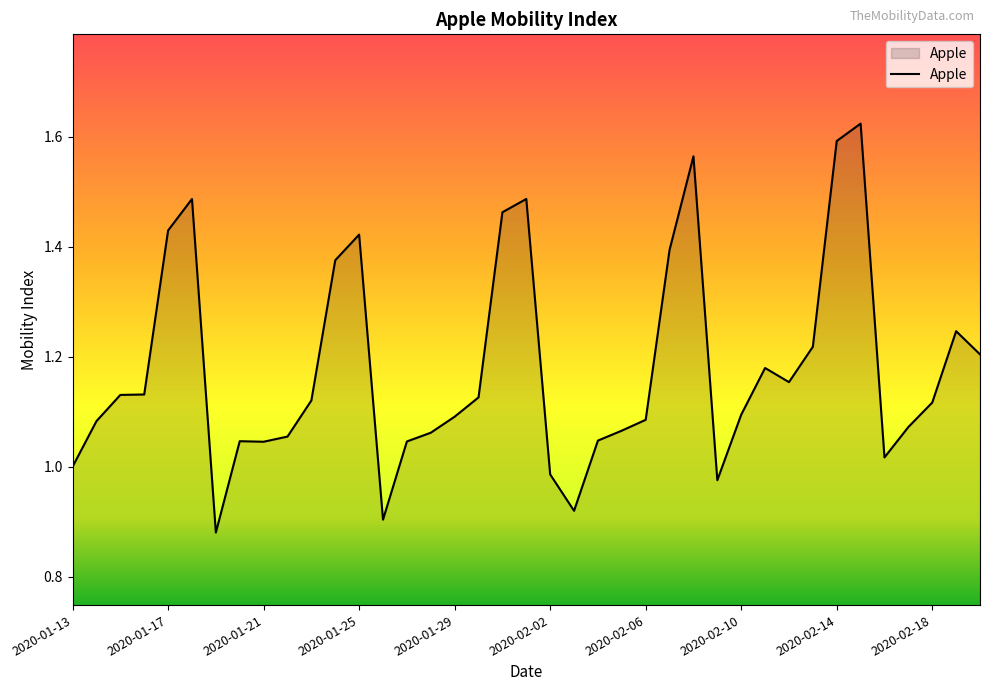

Does the chart have visible grid lines?

No